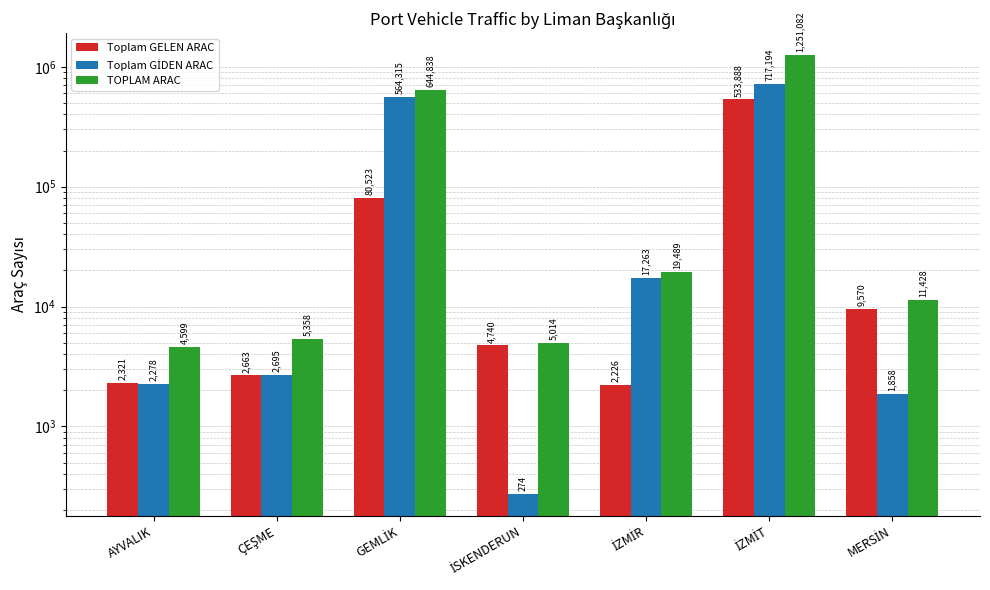

How many values in the Toplam GELEN ARAC series exceed 4740?

3